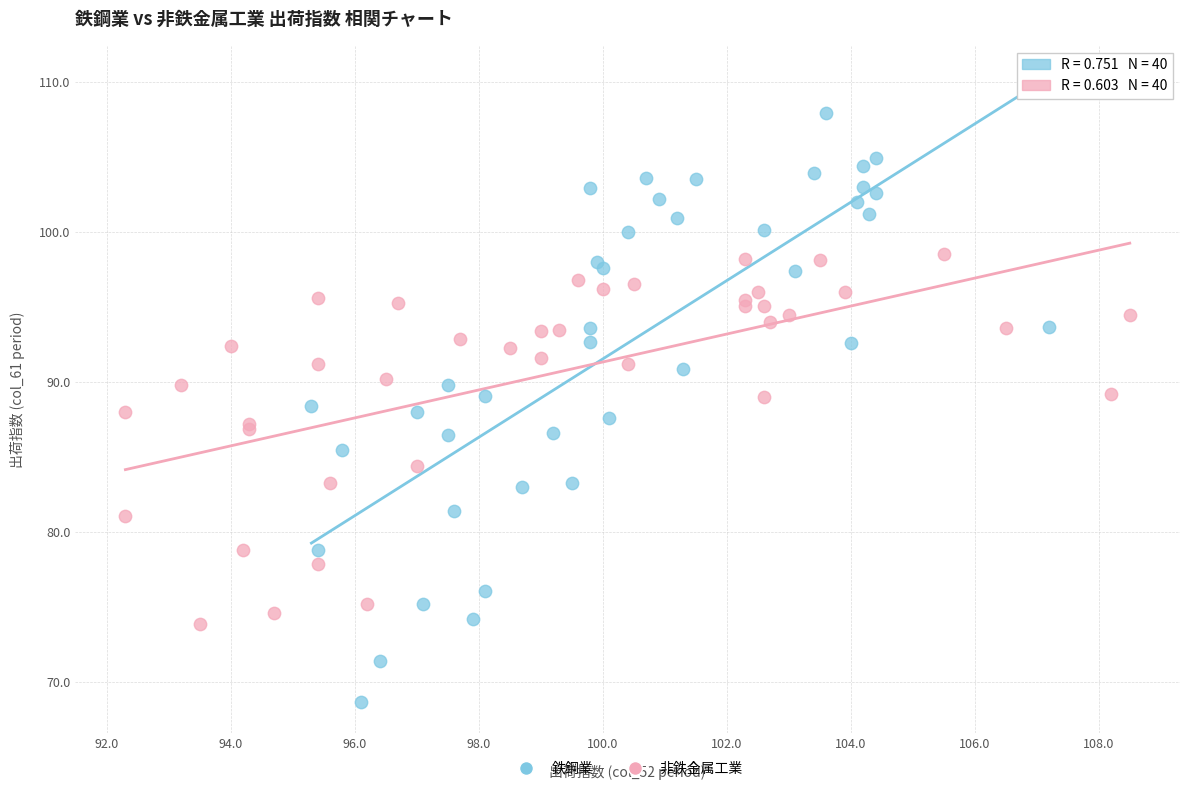

Which series contains the highest Y value?

鉄鋼業